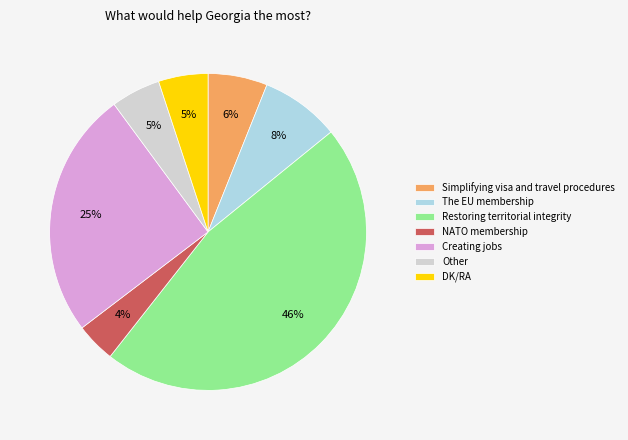

The Simplifying visa and travel procedures slice represents 19% of the pie. True or false?

False